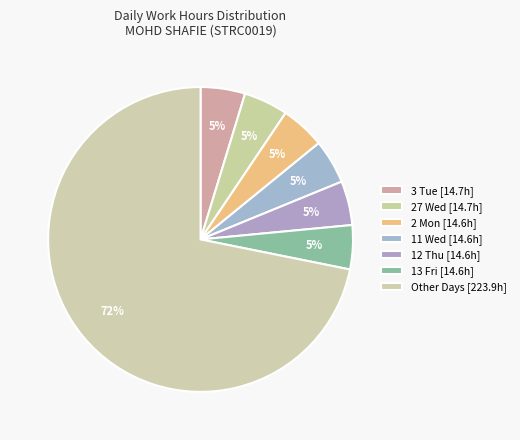

How many slices are in this pie chart?

7